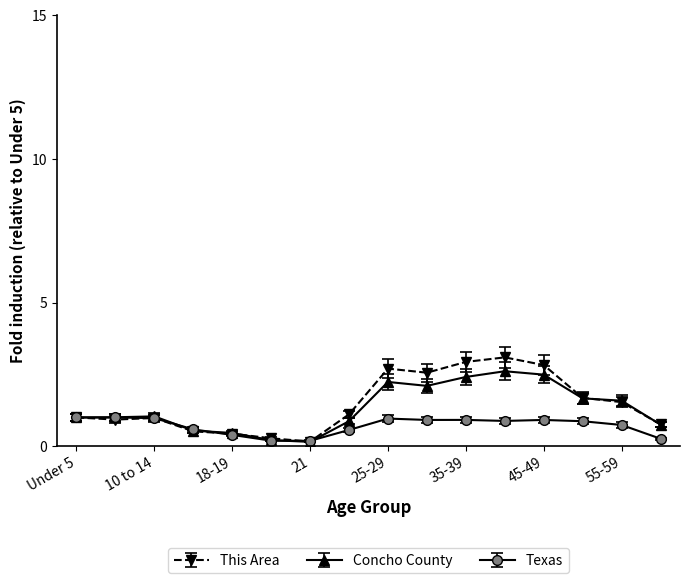

What is the value of the Concho County point at the 10th from the left?

2.1